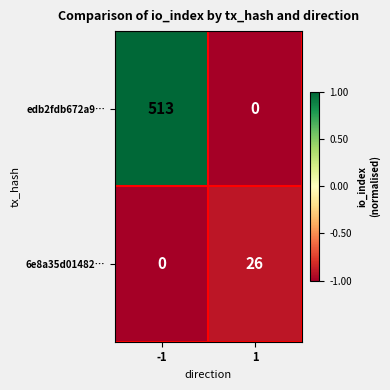

Between -1 and 1, which series saw the biggest shift?

edb2fdb672a9…